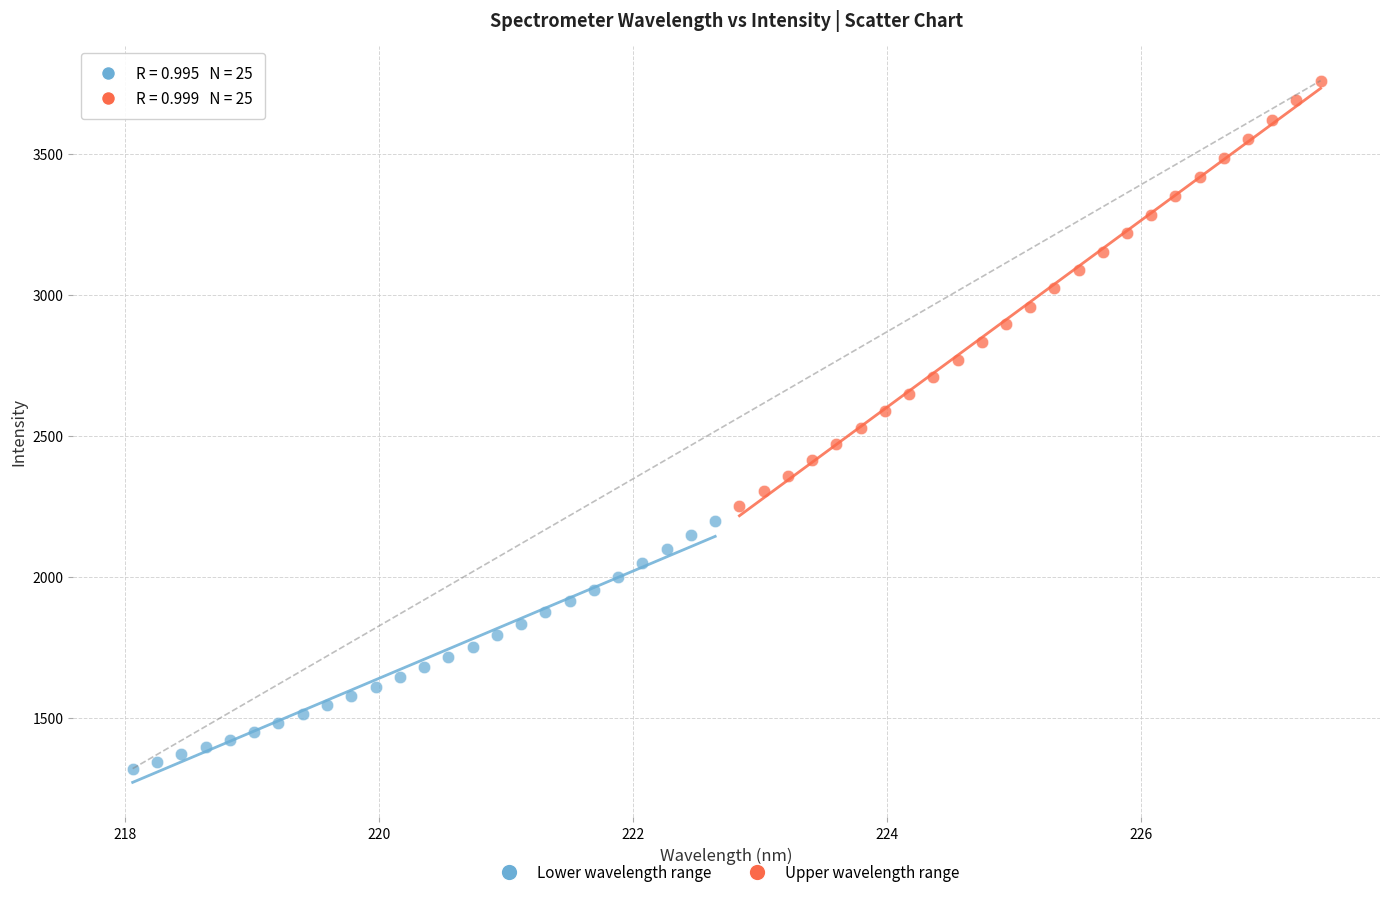

Which series reaches the maximum Y coordinate?

Upper wavelength range